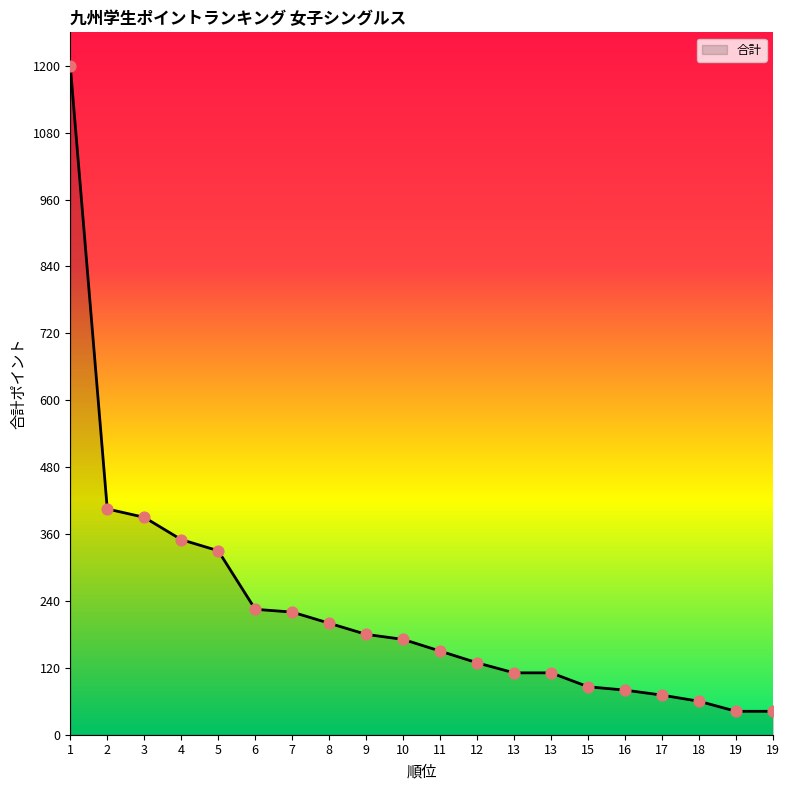

What is the ratio of the value at 16 to the value at 15?

0.9